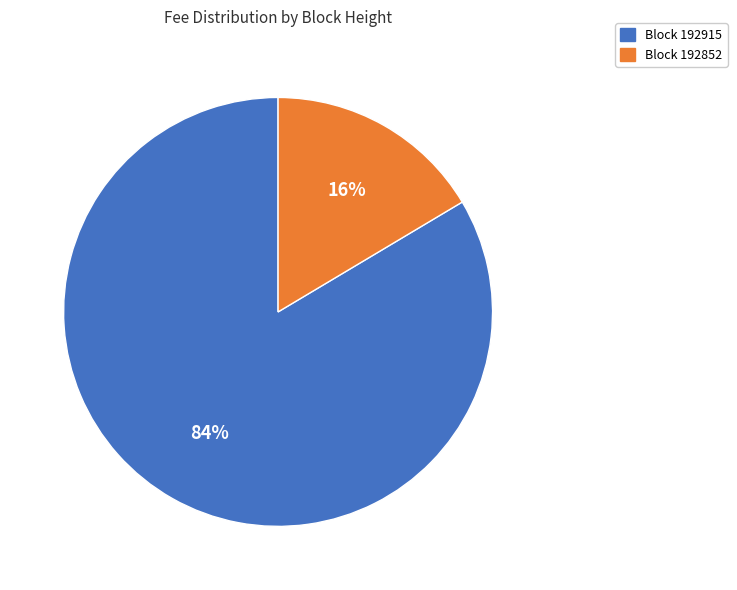

Is there any slice that represents more than half of the pie?

Yes